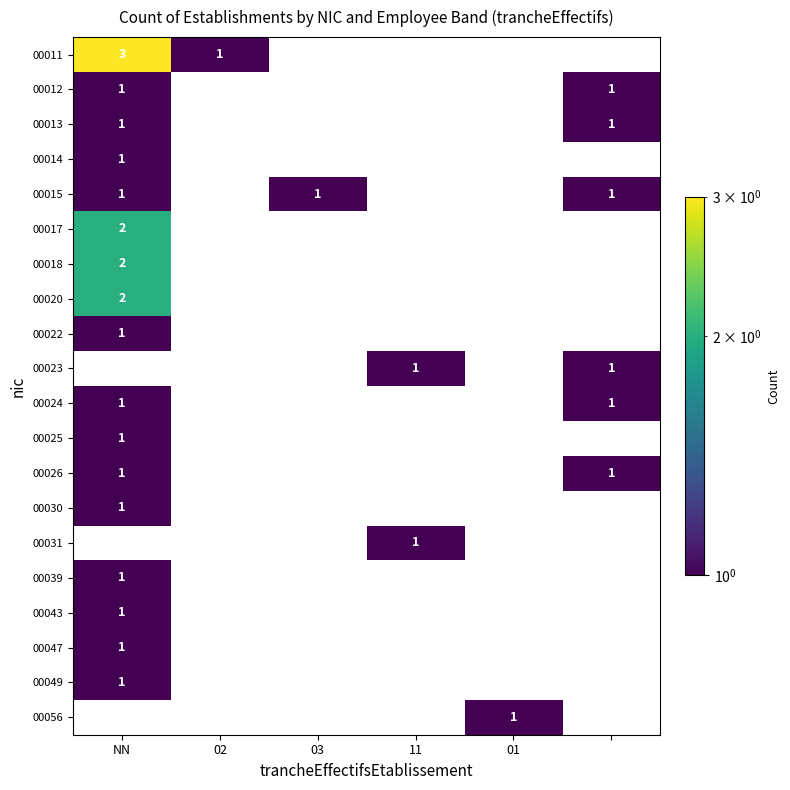

The value of 00015 at 03 is 1. True or false?

True